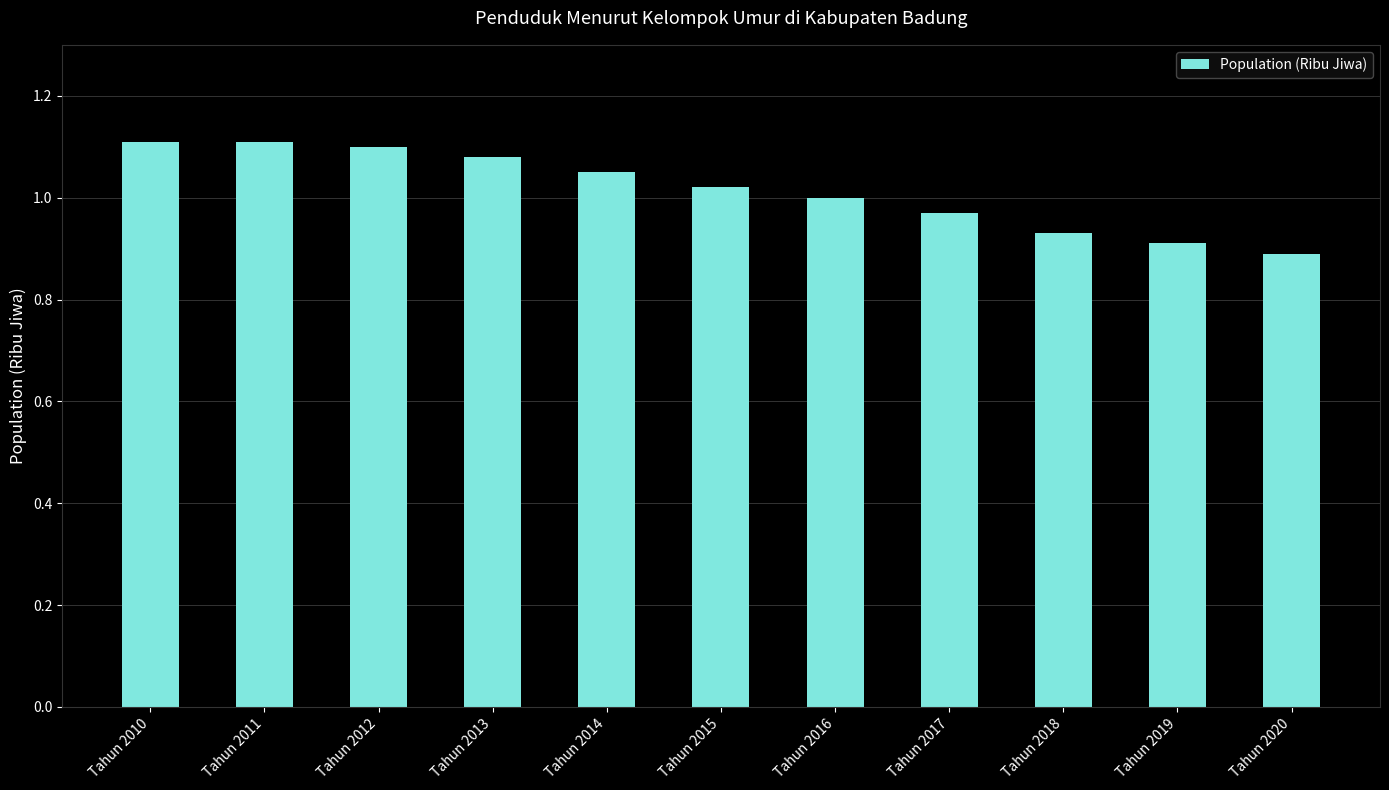

Is it true that the value at Tahun 2011 is 0.8?

False